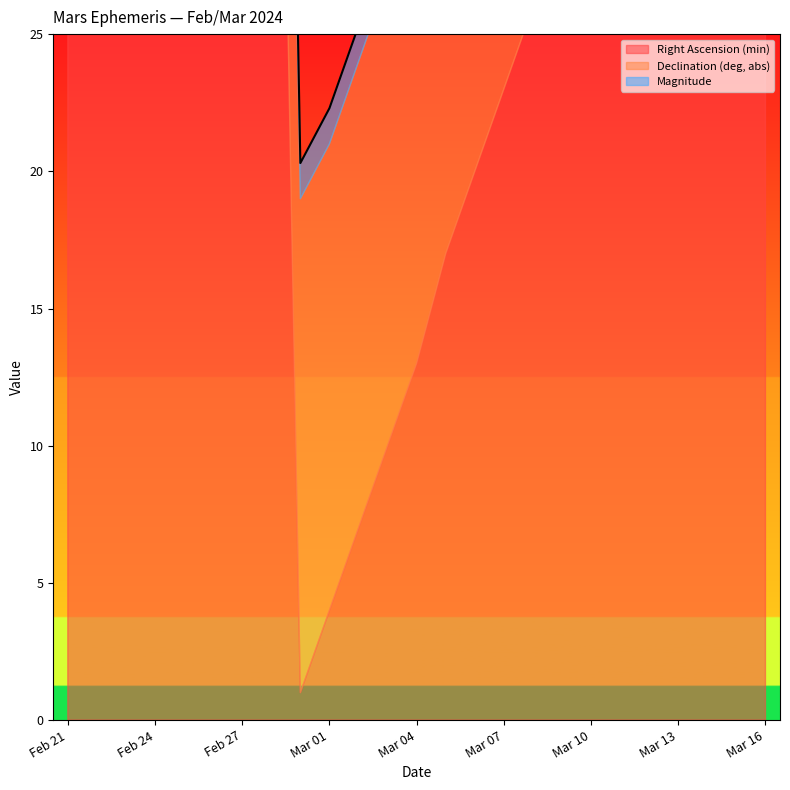

Rank the series by their maximum value, from highest to lowest.

Right Ascension (min), Declination (deg, abs), Magnitude